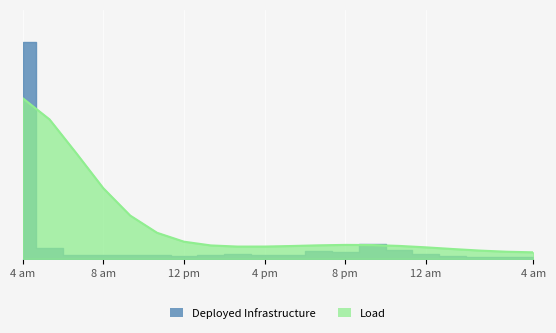

What is the value of the 15th point from the left?

35.2